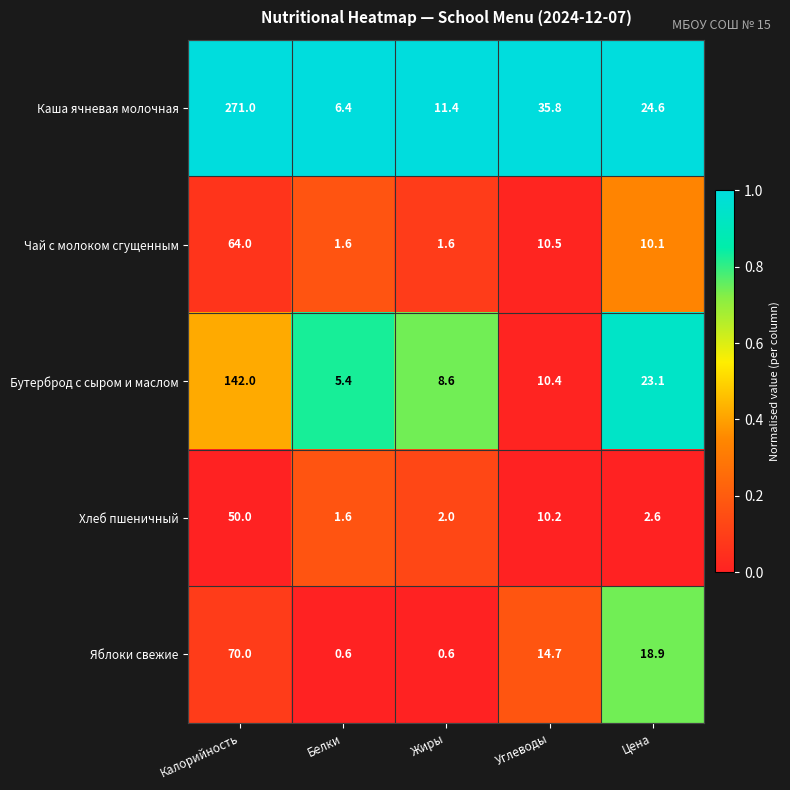

Which series changed the most between Белки and Цена?

Яблоки свежие